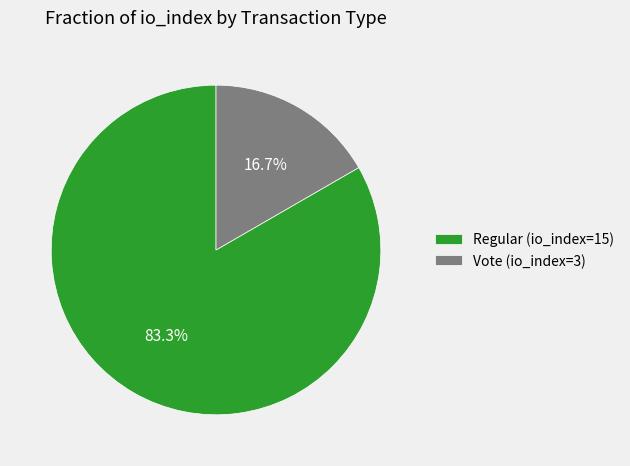

Which slice is the smallest?

Vote (io_index=3)